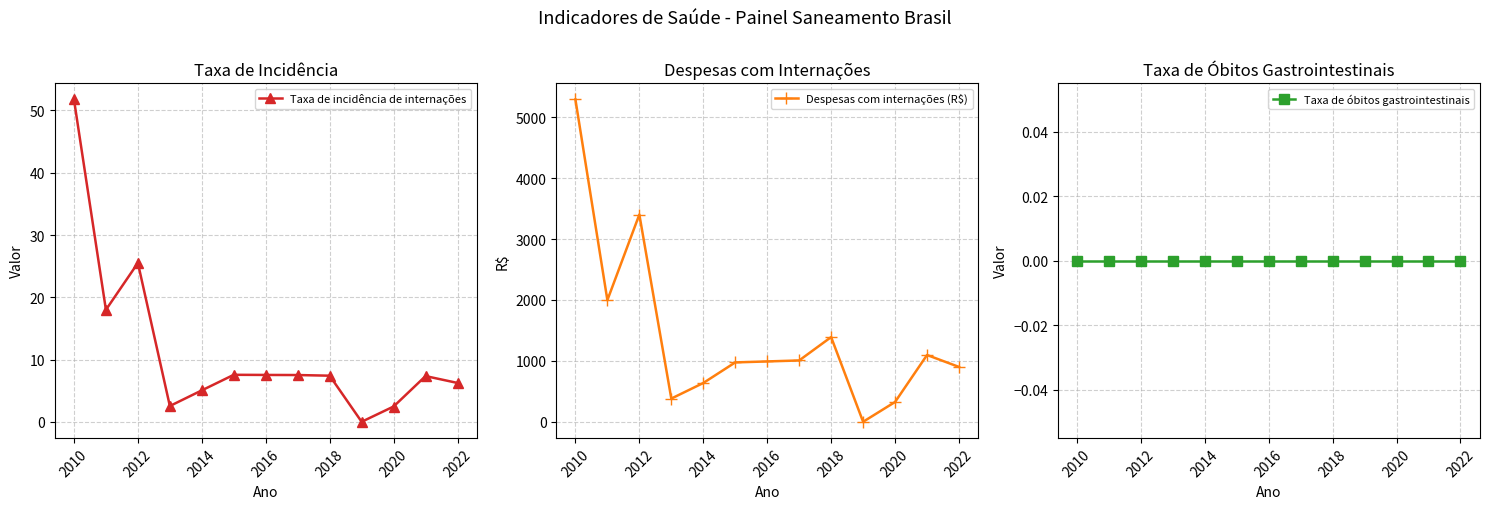

True or false: Taxa de óbitos gastrointestinais and Taxa de incidência de internações intersect in this chart.

False